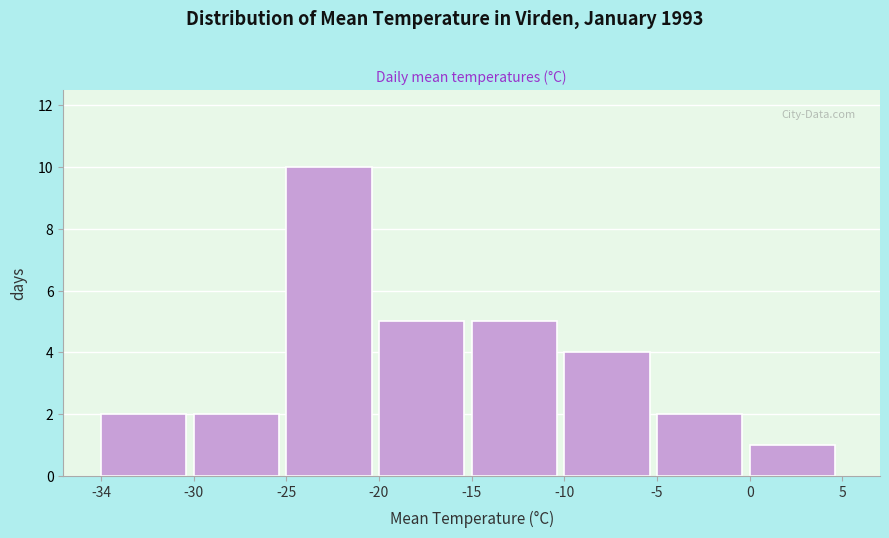

Reading left to right, extract all data points from this chart.

2	2	10	5	5	4	2	1